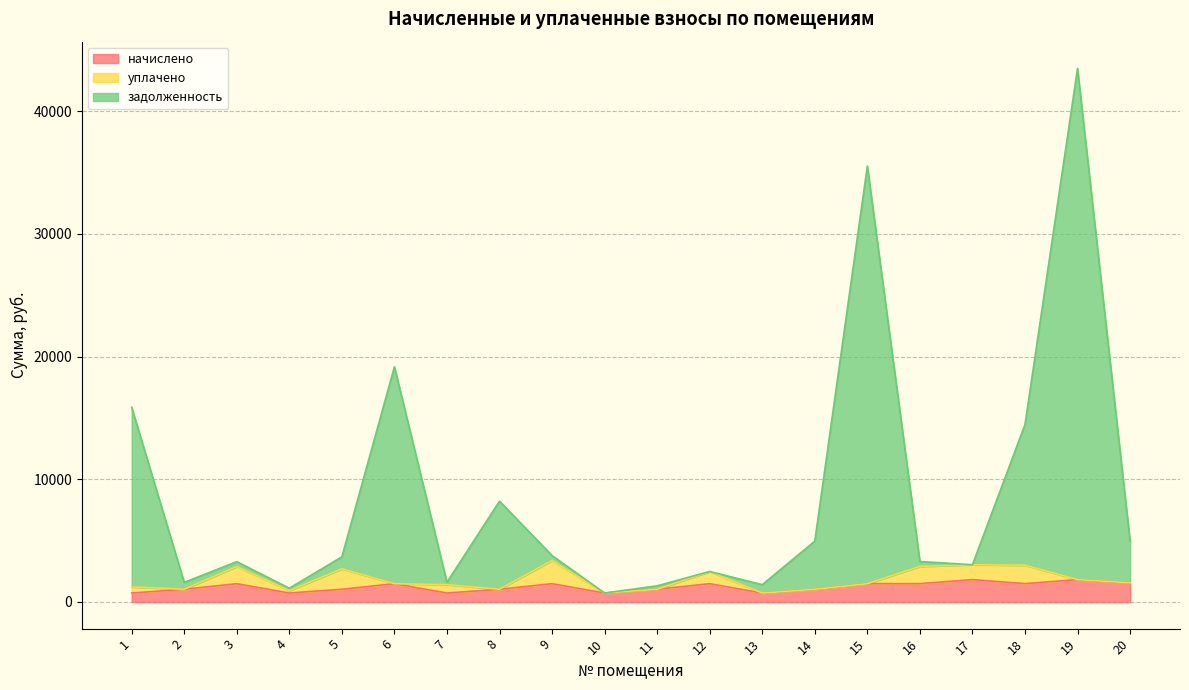

How many data points in задолженность are above 3677?

10